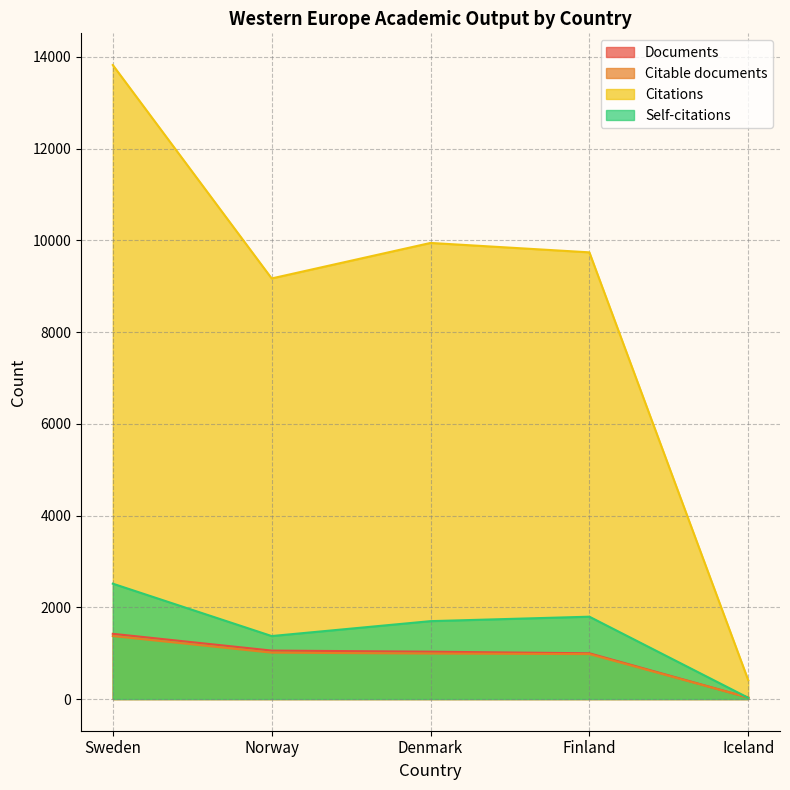

What is the average value of the Self-citations series?

1482